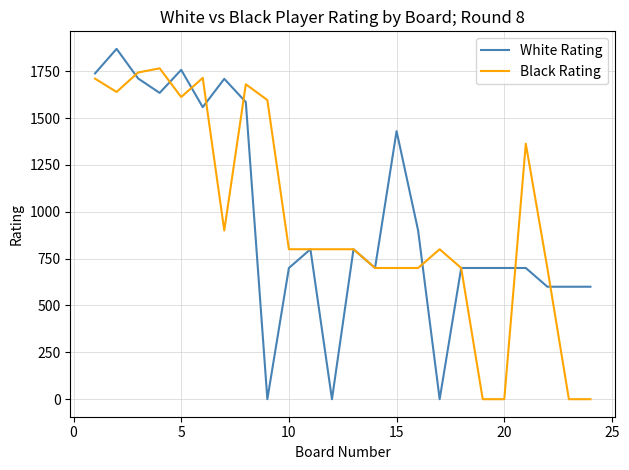

What is the maximum value shown in the chart?

1869